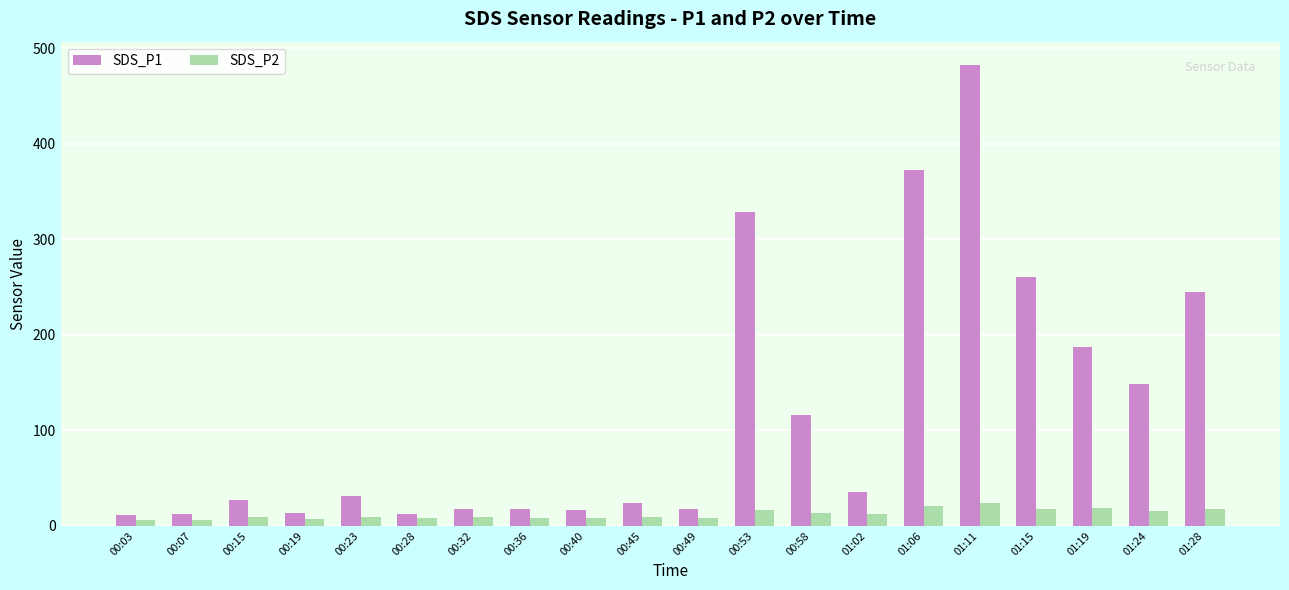

Rank the series by their average value, from highest to lowest.

SDS_P1, SDS_P2